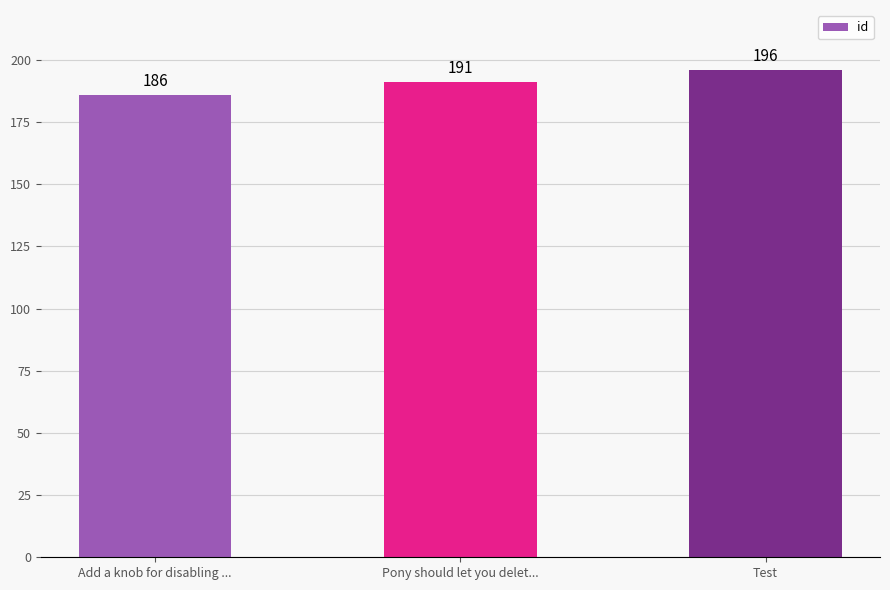

Read the value at Pony should let you delet..., to the nearest 10.

190